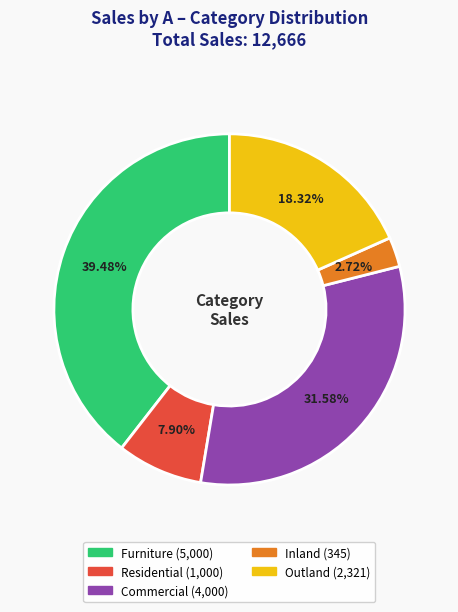

To the nearest percent, what is the difference between the largest and smallest slice percentages?

37%